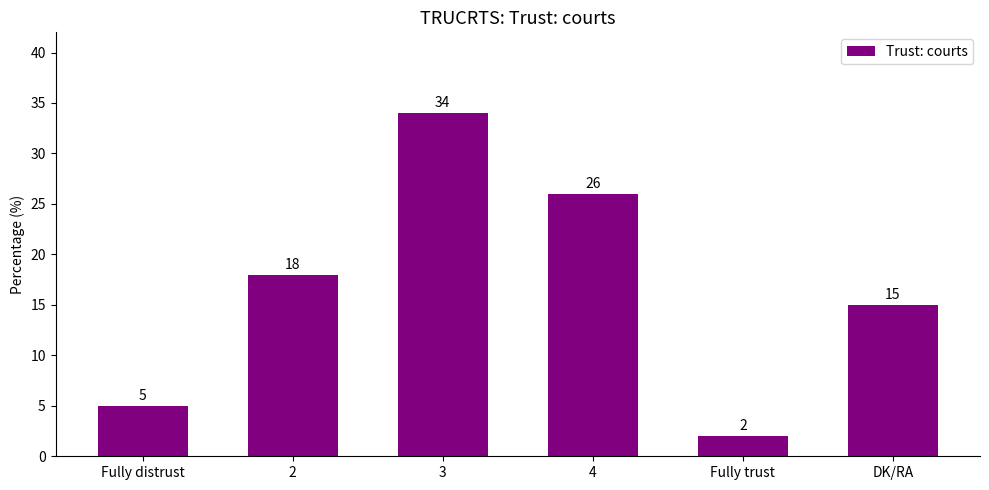

How many series are shown in this chart?

1